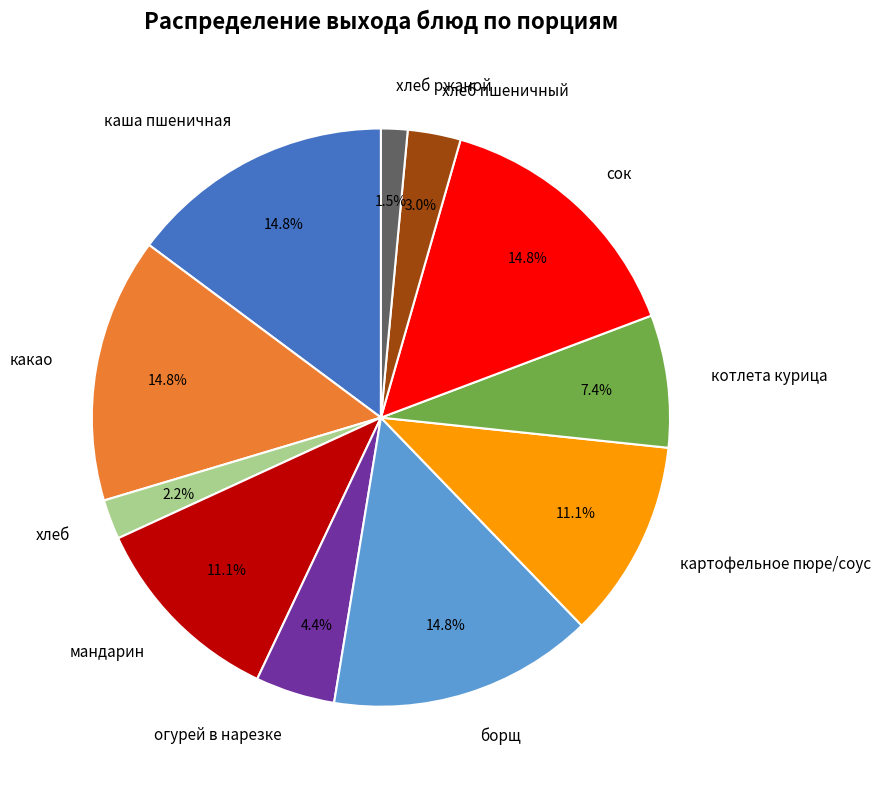

How many segments does this pie chart have?

11